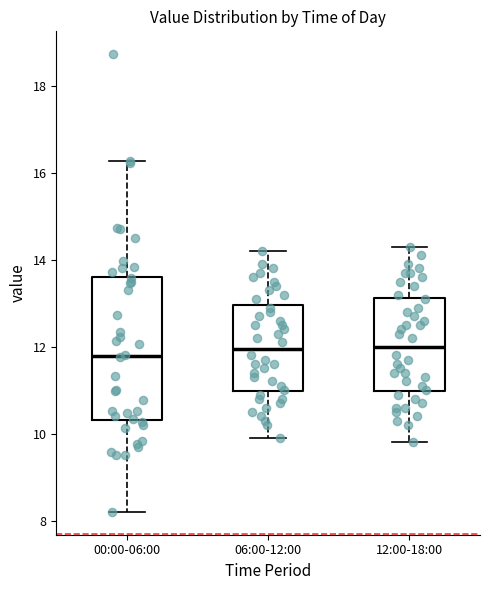

Comparing the boxes themselves (not the whiskers), which one is the tallest?

00:00-06:00